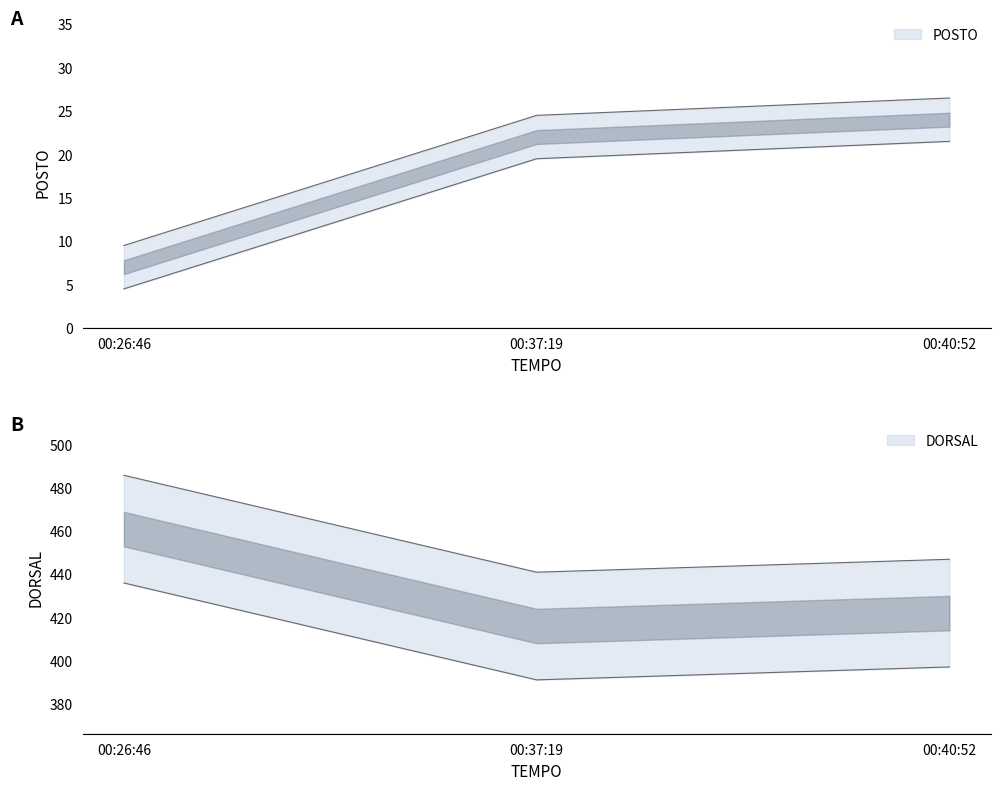

What is the label of the 2nd point from the right?

00:37:19